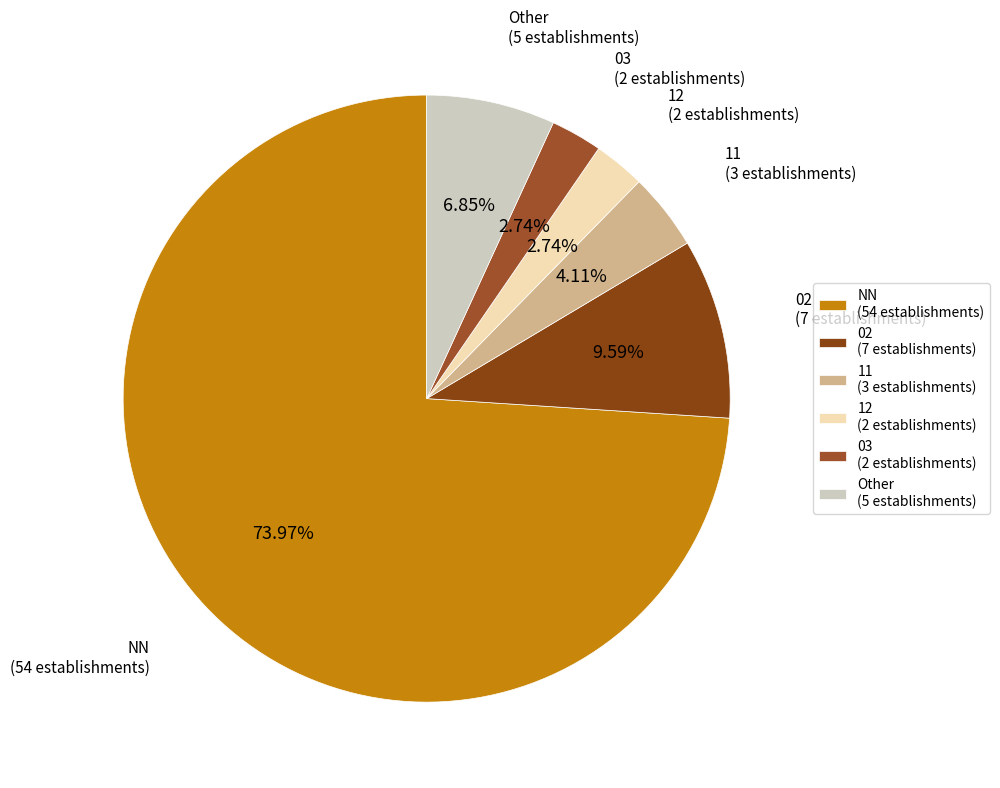

True or false: 02 accounts for 10% of the total.

True